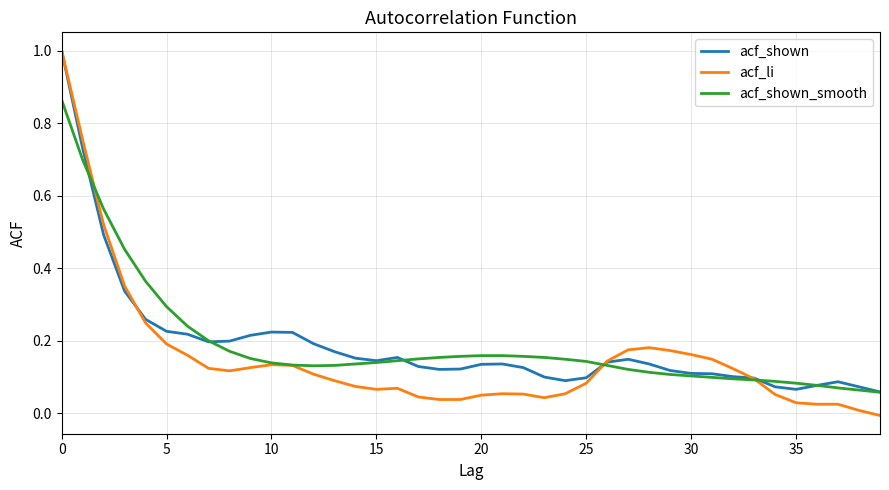

Which series has the largest range (max minus min)?

acf_li